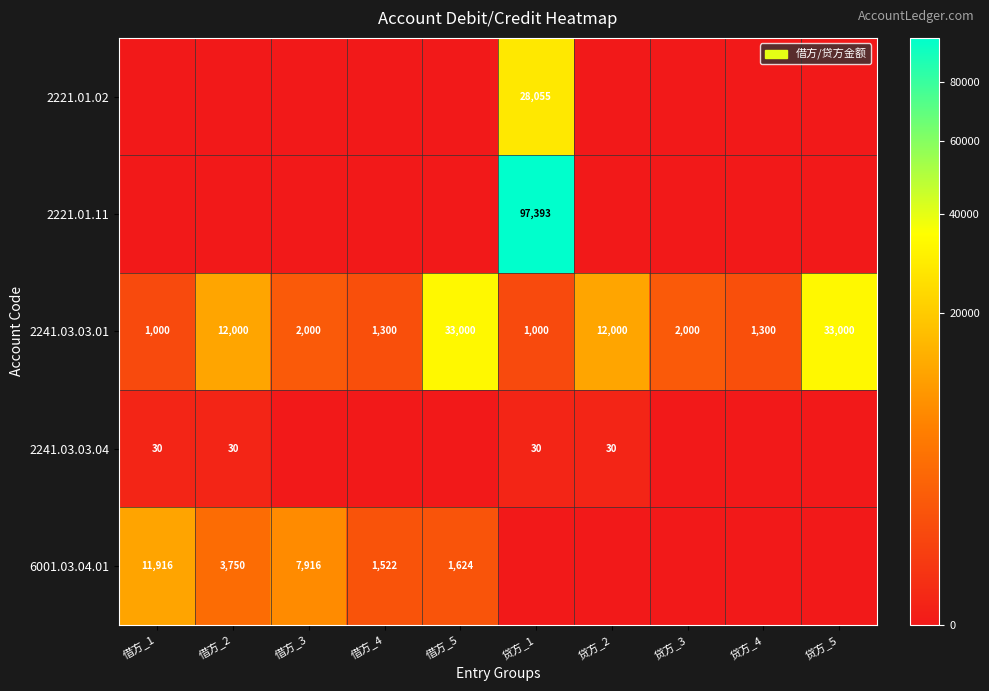

What is the sum of the 2241.03.03.01 values at 借方_3 and 贷方_2?

14000